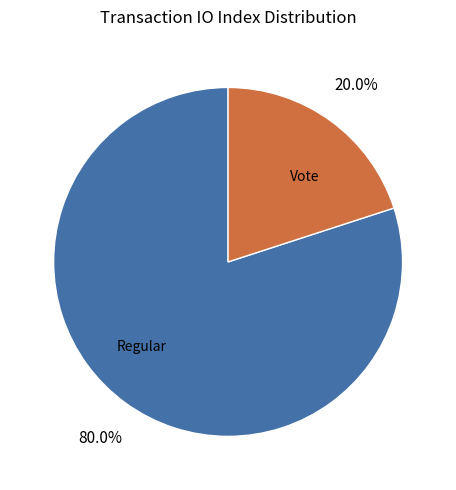

Which category has the biggest portion of the pie?

Regular